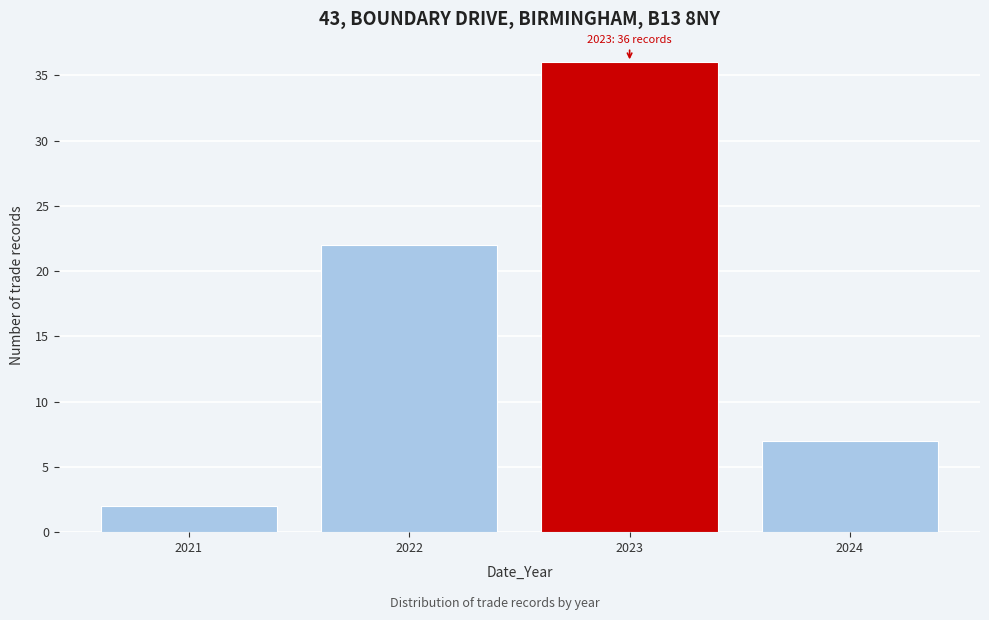

Reading left to right, list all the values displayed in this chart.

2	22	36	7